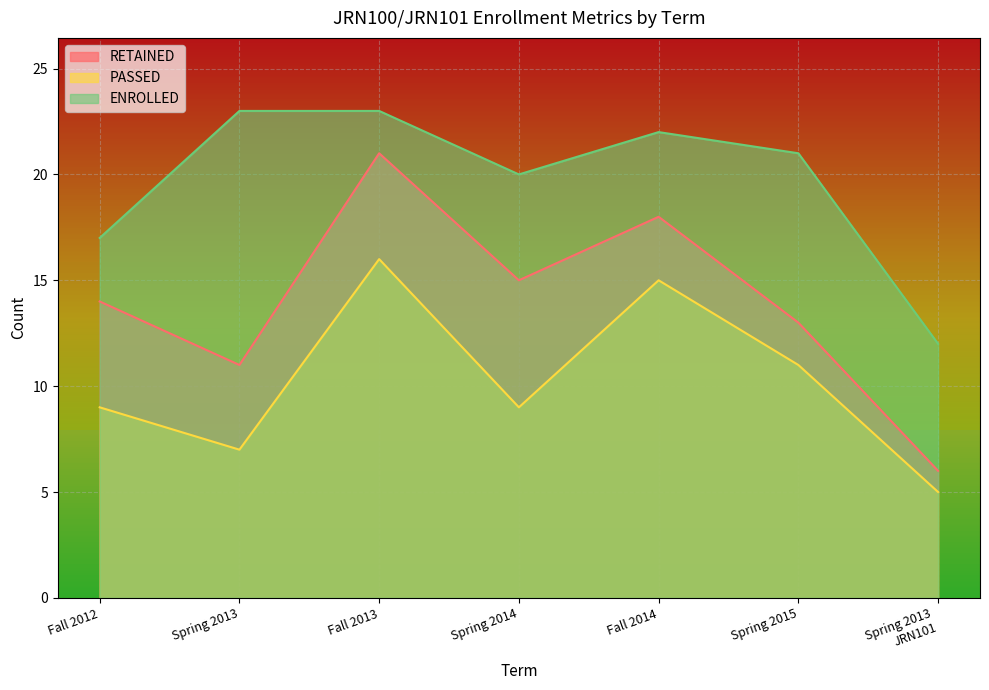

How many lines are shown in the chart?

3